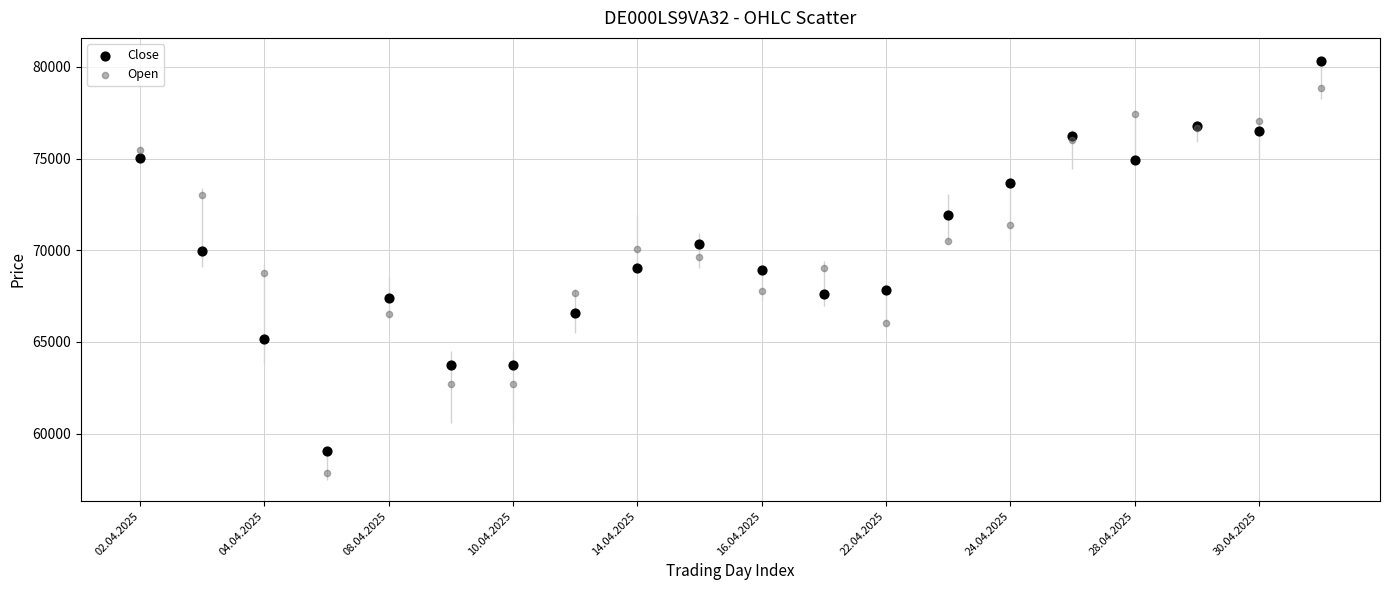

Which series has the widest spread of Y values?

Close